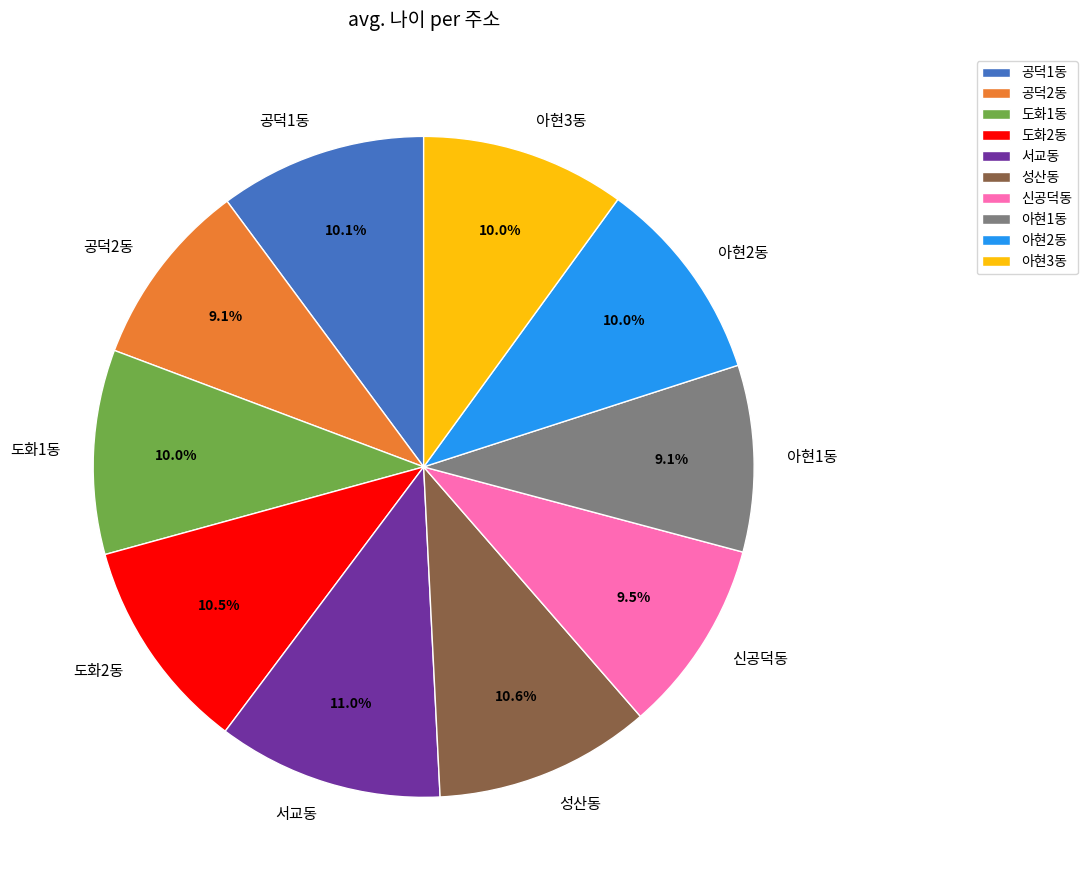

Is 도화2동 the majority of the pie?

No